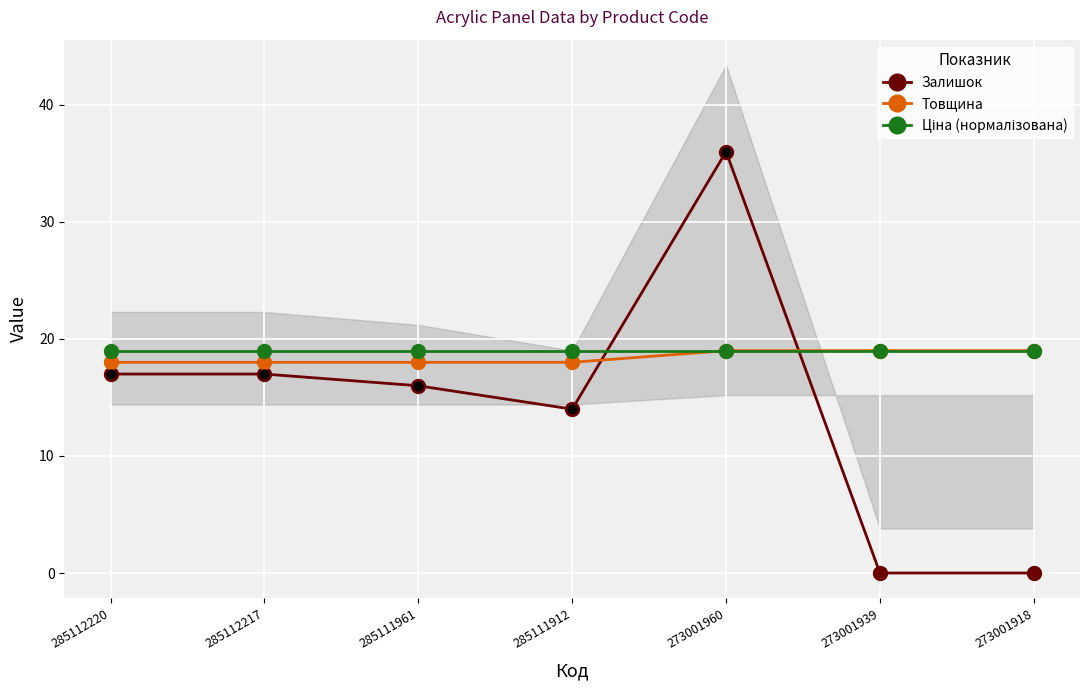

What are all the series names shown in the legend?

Залишок, Товщина, Ціна (нормалізована)